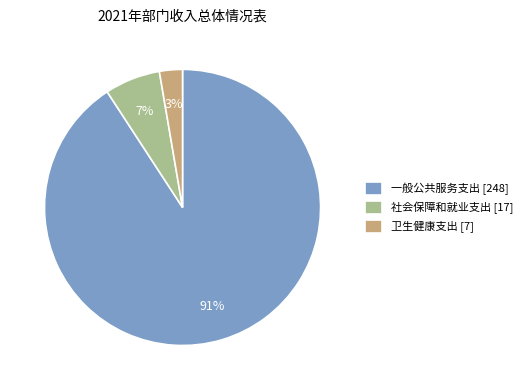

Does 卫生健康支出 account for over 50% of the chart?

No